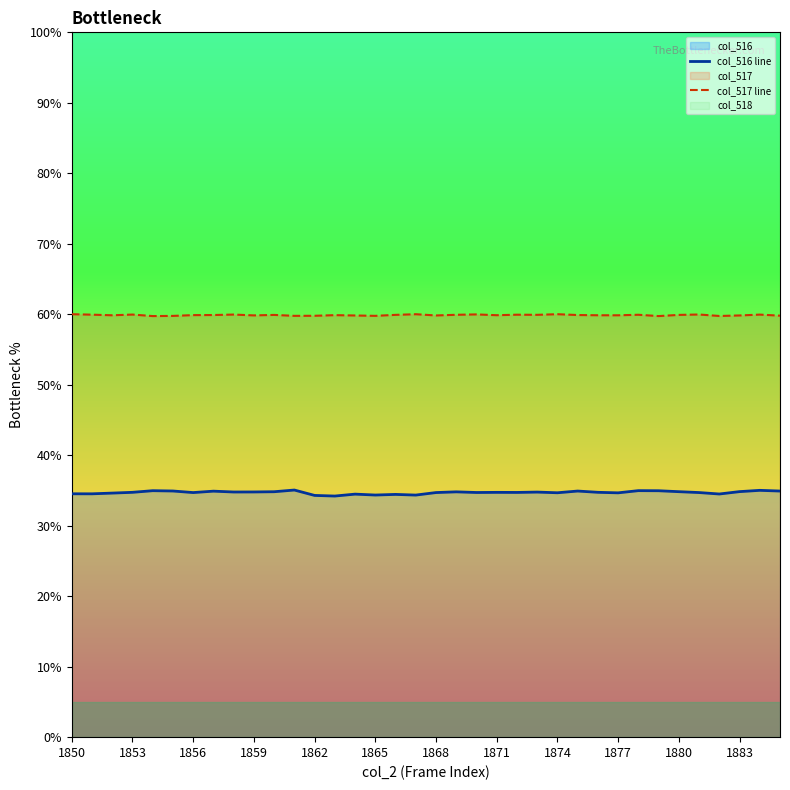

Read the col_517 line value at 1880.

59.9